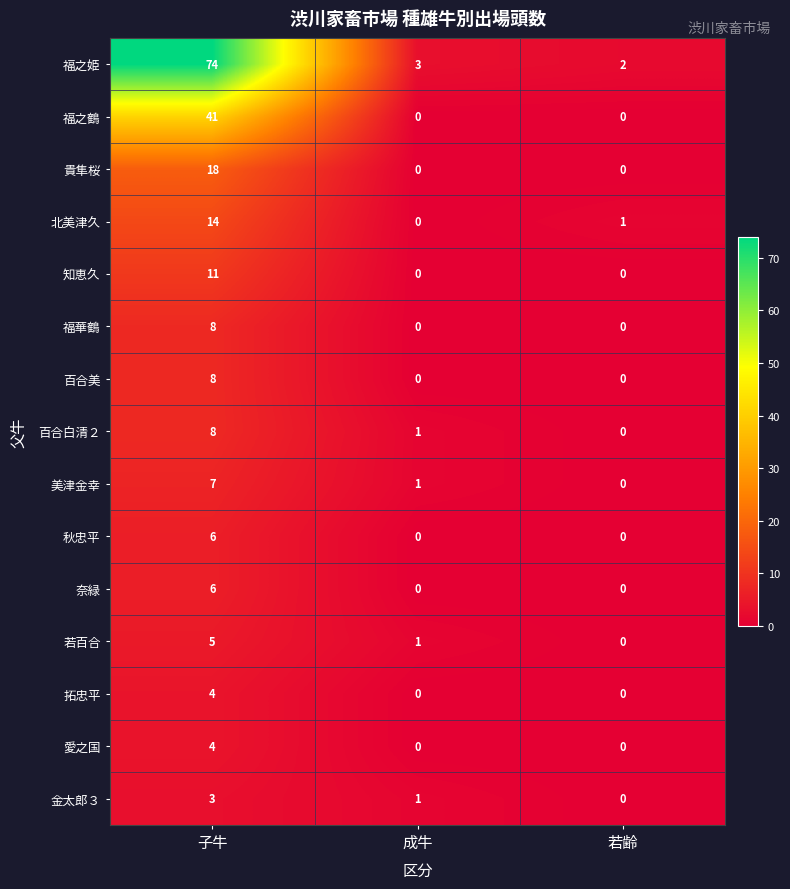

What is the total value across all series at 若齢?

3